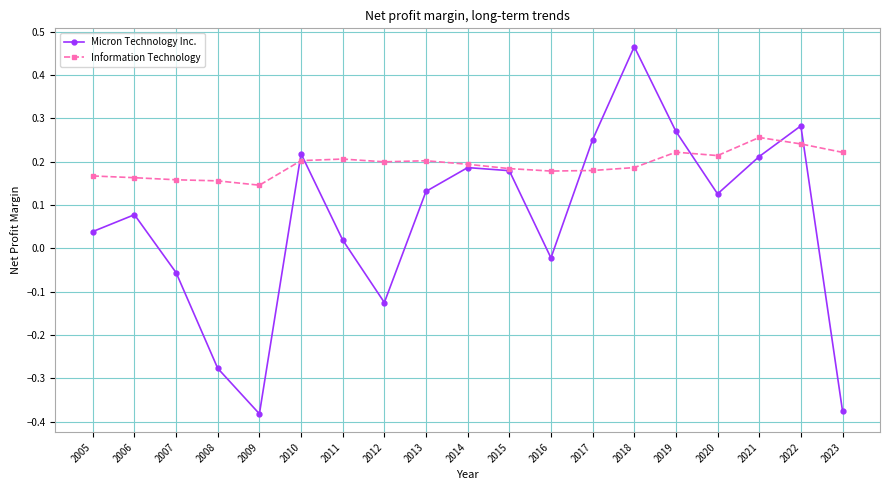

At which category is the sum across all series the highest?

2018